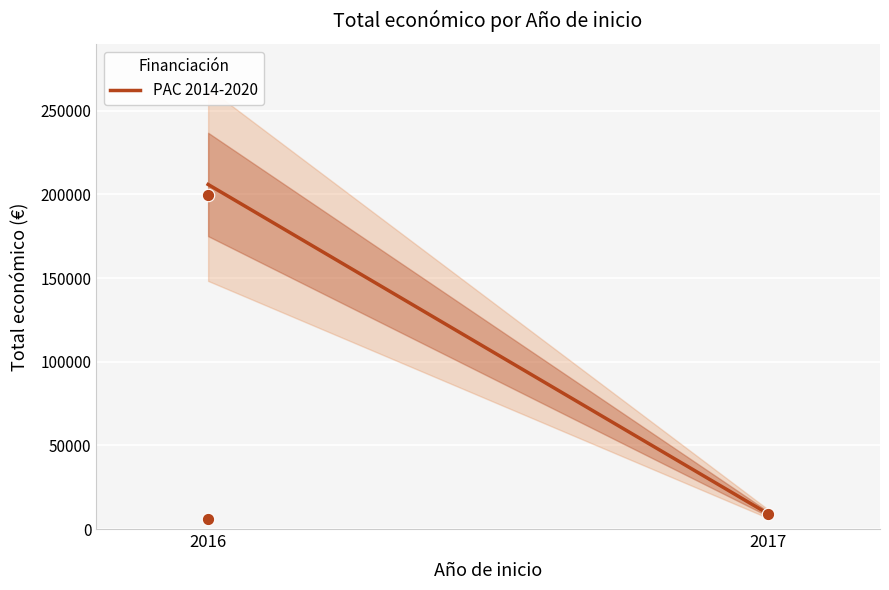

What is the change in value from 2016 to 2017?

-190835